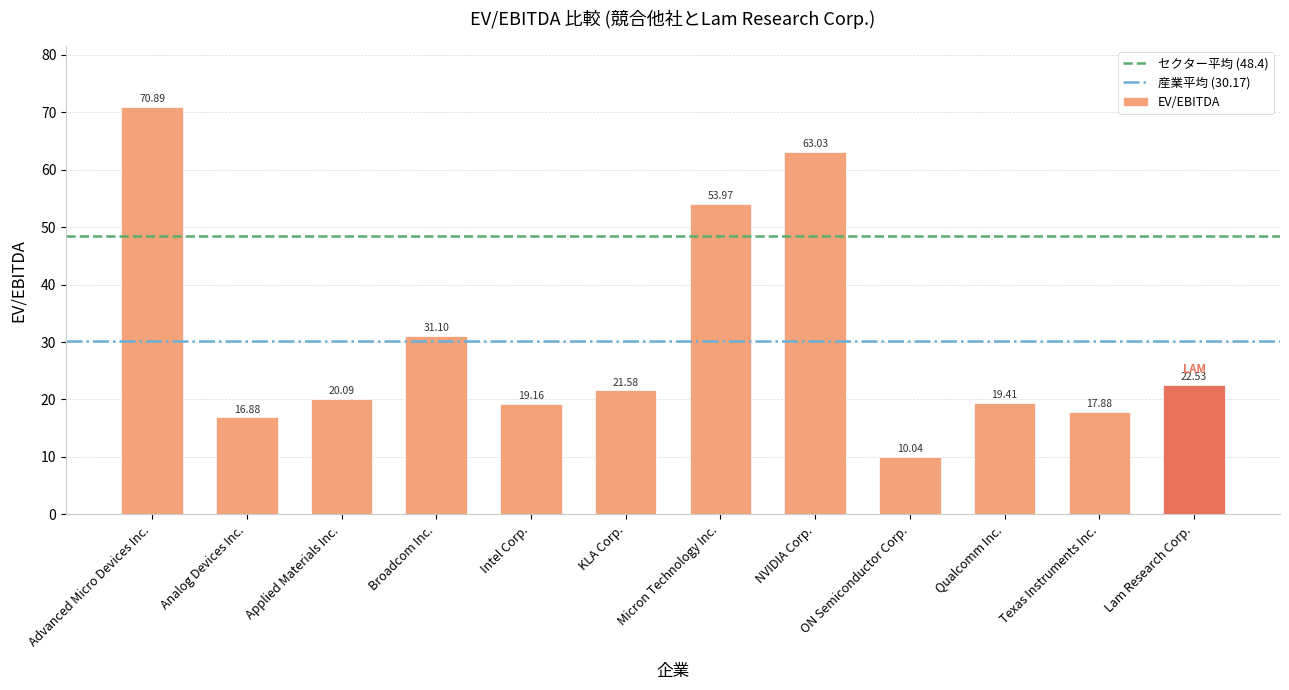

Does the chart contain stacked bars?

No